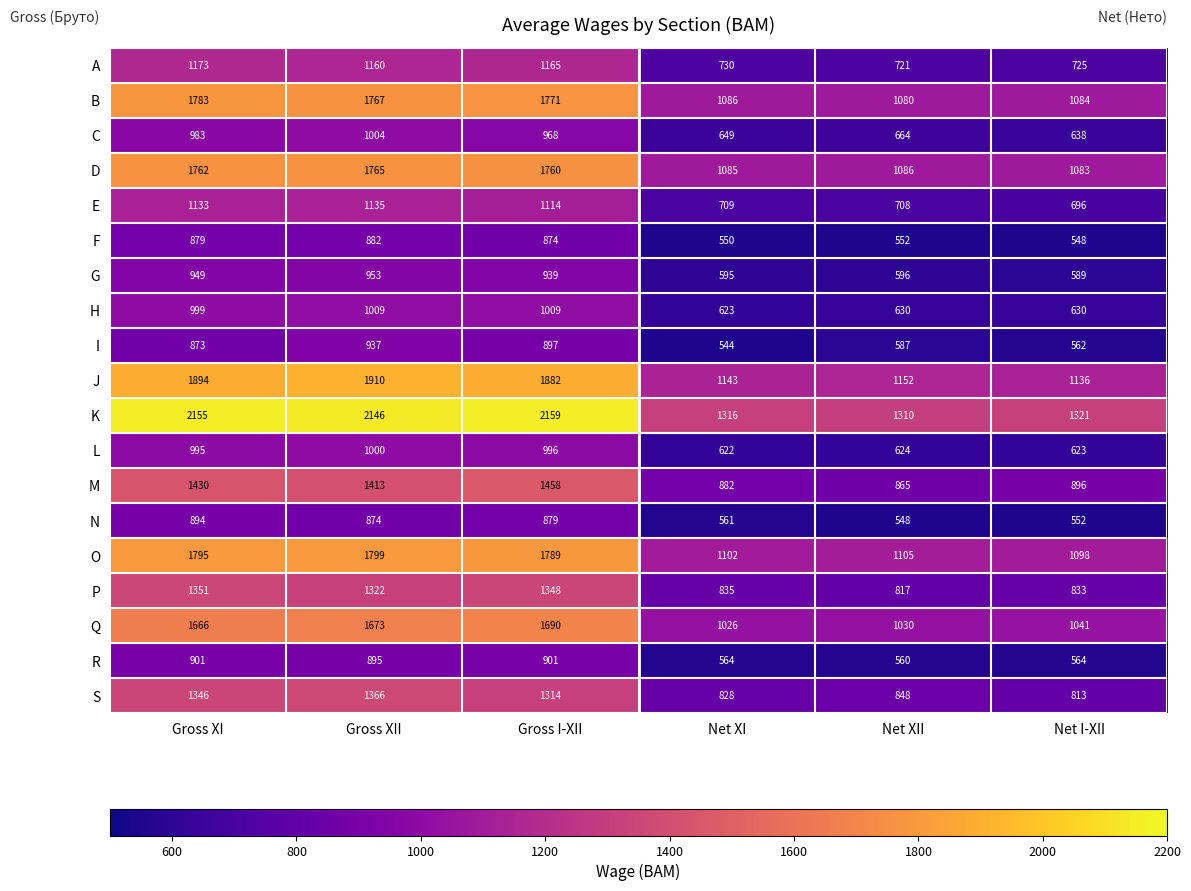

The value of I at Gross I-XII is 1405. True or false?

False